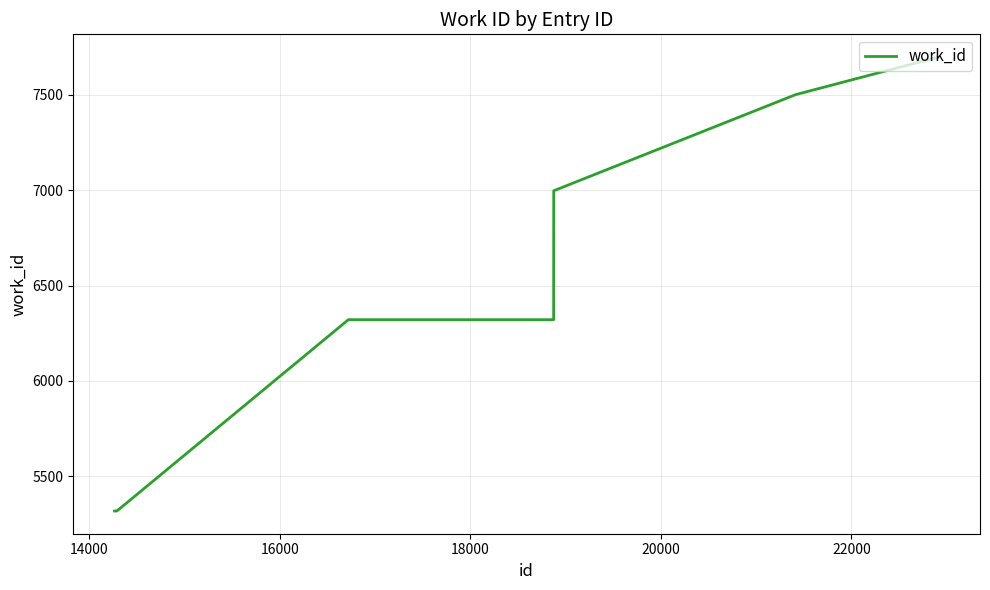

Reading left to right, list all the values displayed in this chart.

5318	5318	5318	6321	6321	6997	7501	7698	7698	7698